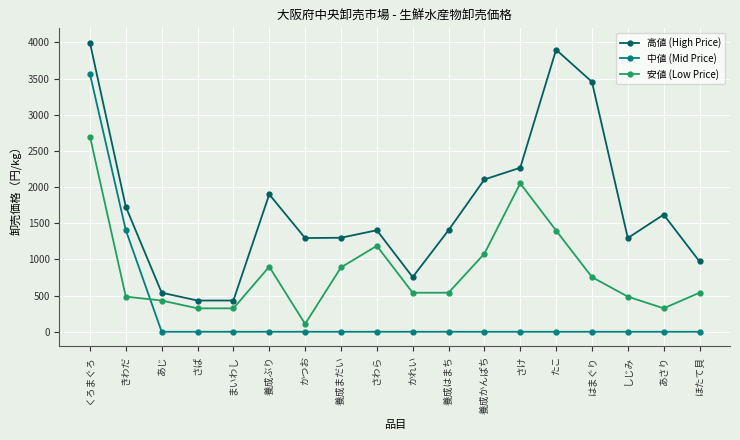

Is the value of 安値 (Low Price) at まいわし greater than the value of 高値 (High Price) at 養成まだい?

No